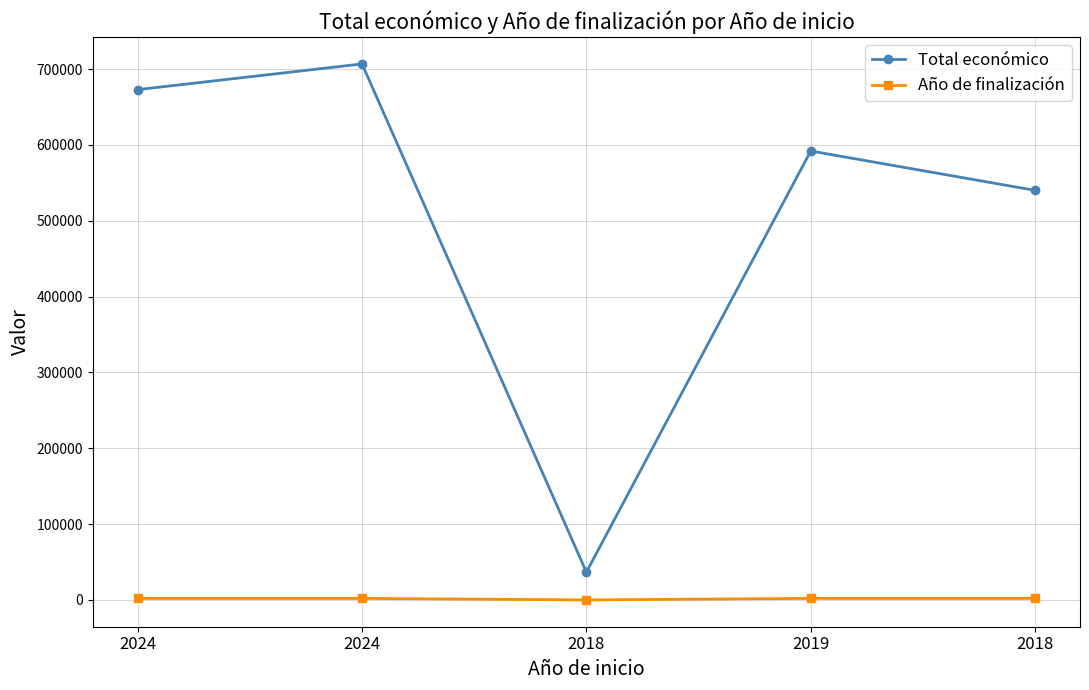

List the series in order of their overall mean, highest first.

Total económico, Año de finalización